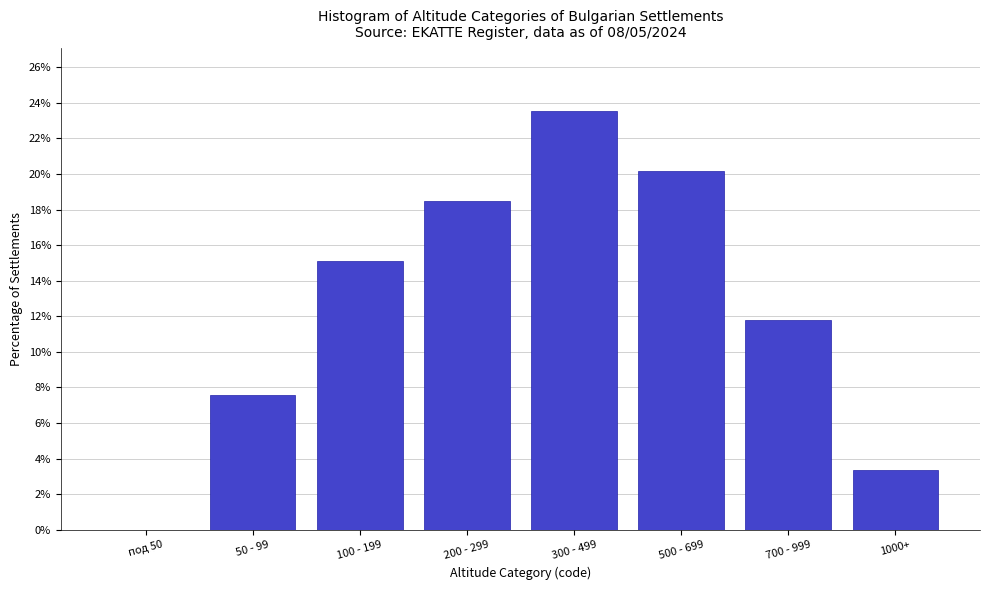

Reading right to left, transcribe all the data shown in this chart.

1000+=3.4	700 - 999=11.8	500 - 699=20.2	300 - 499=23.5	200 - 299=18.5	100 - 199=15.1	50 - 99=7.6	под 50=0.0